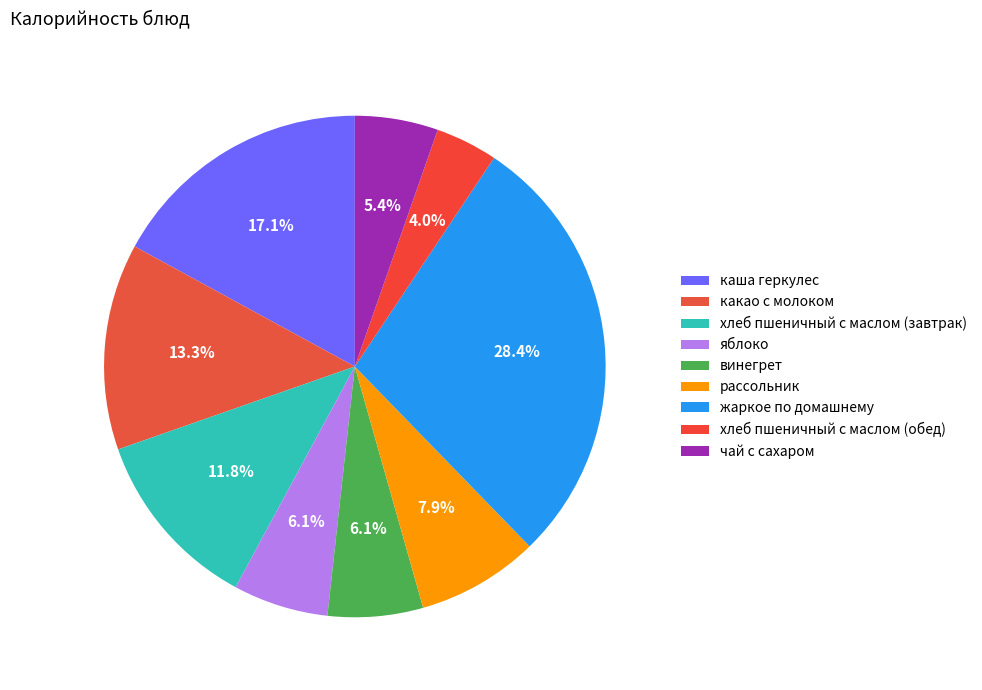

Count the number of slices in the pie.

9